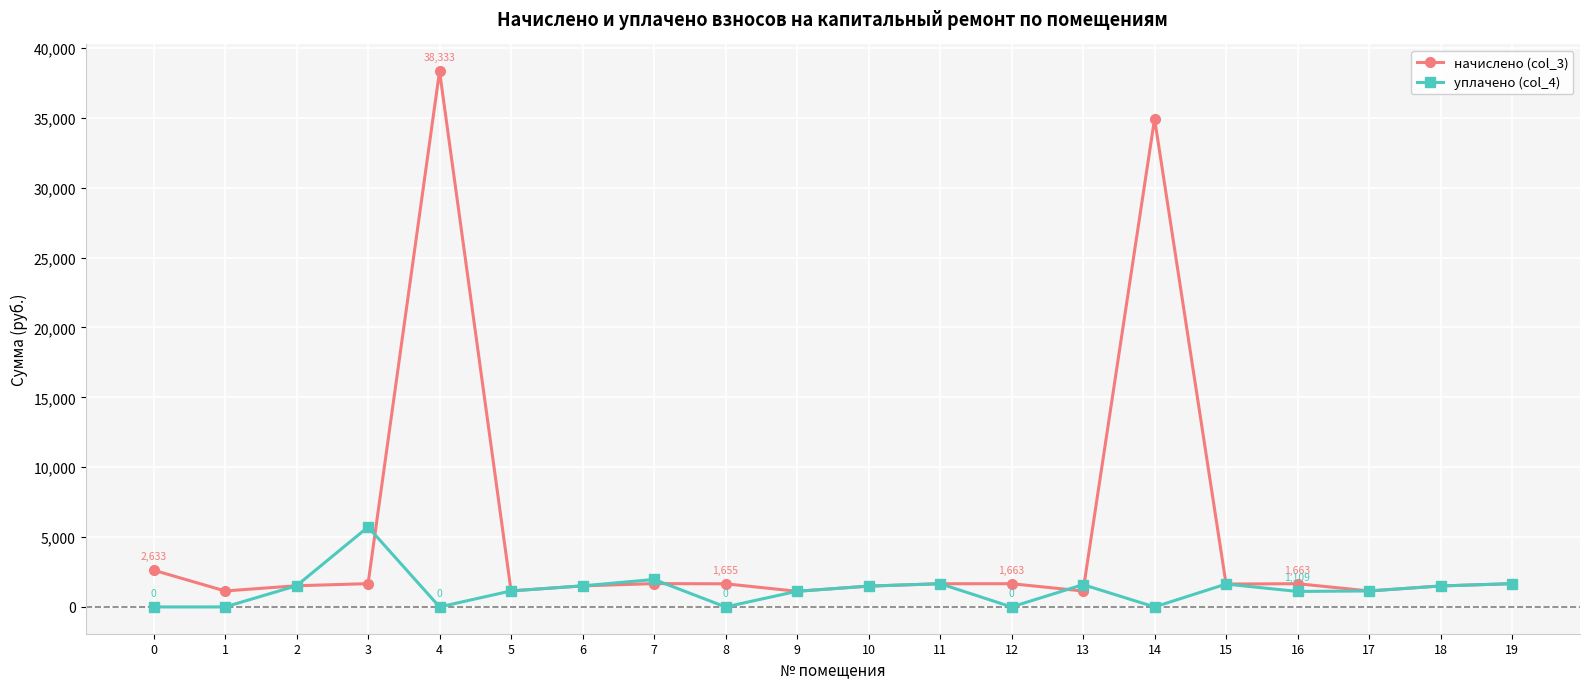

What is the maximum value for уплачено (col_4)?

5721.5